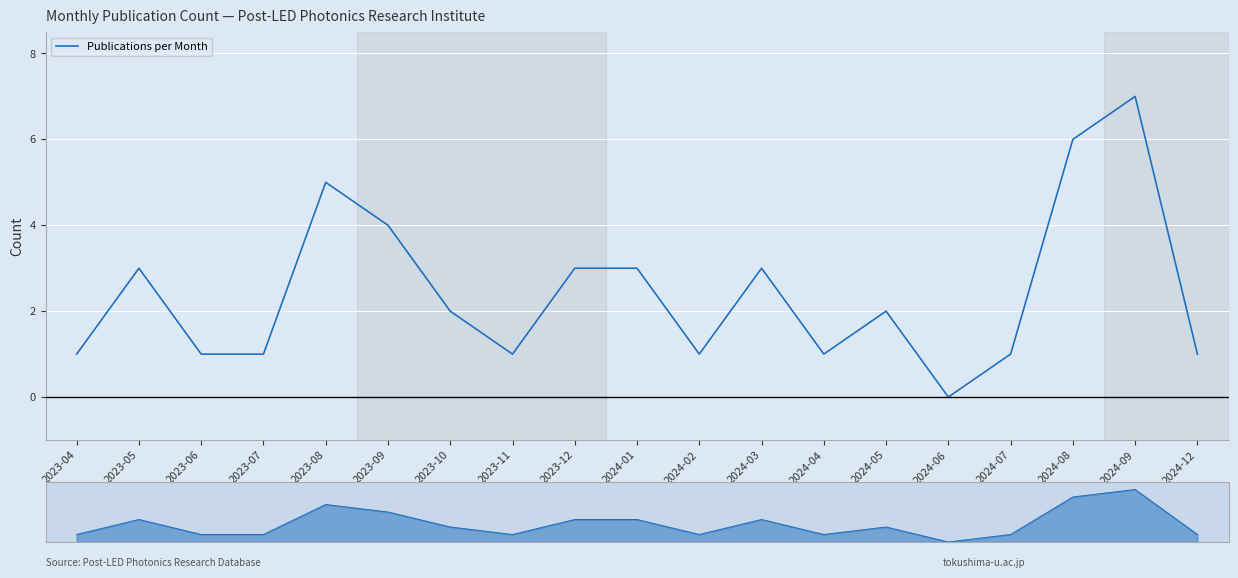

What is the label of the 8th point from the right?

2024-03